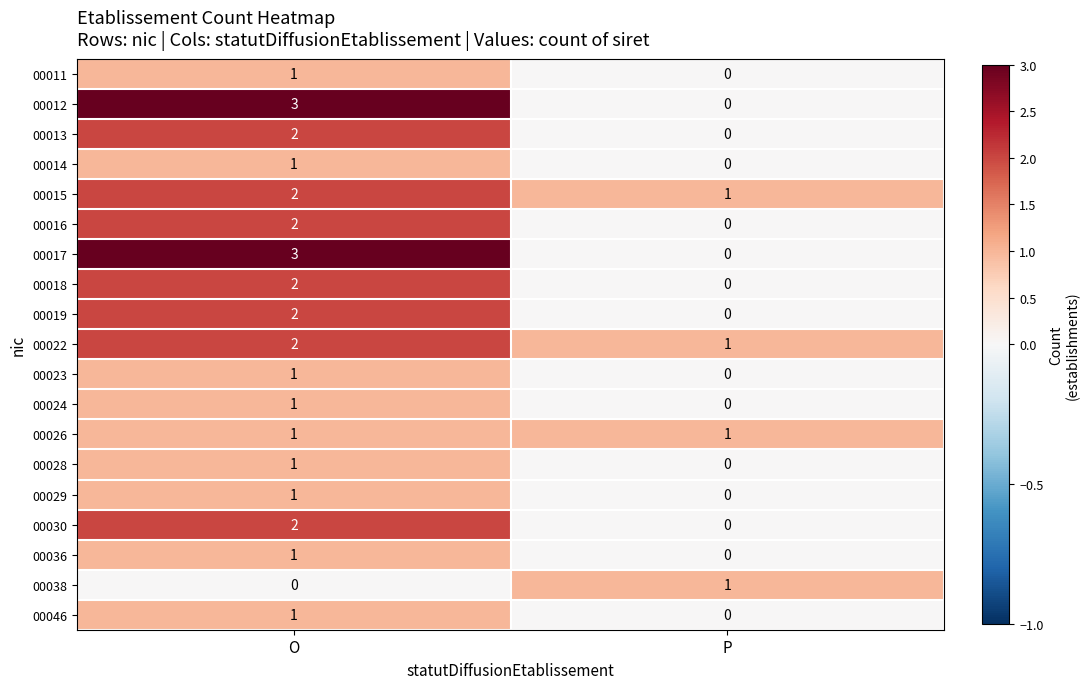

What is the sum of the 00012 values at P and O?

3